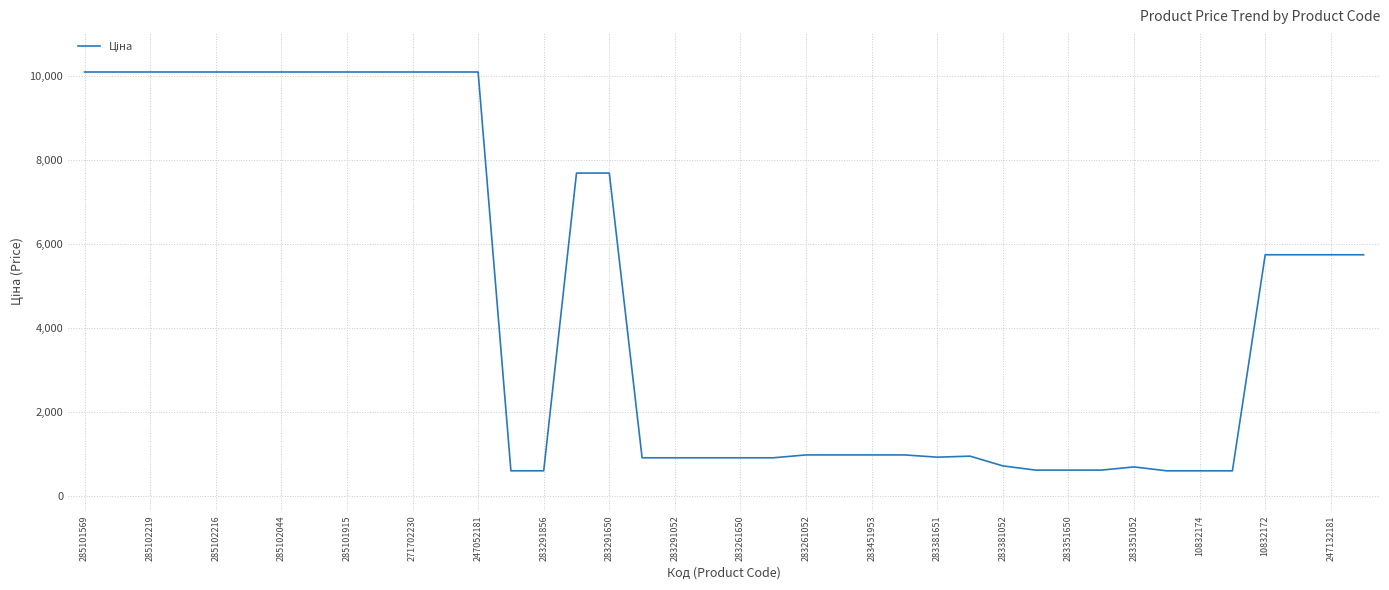

What is the value of the 27th point from the left?

920.5